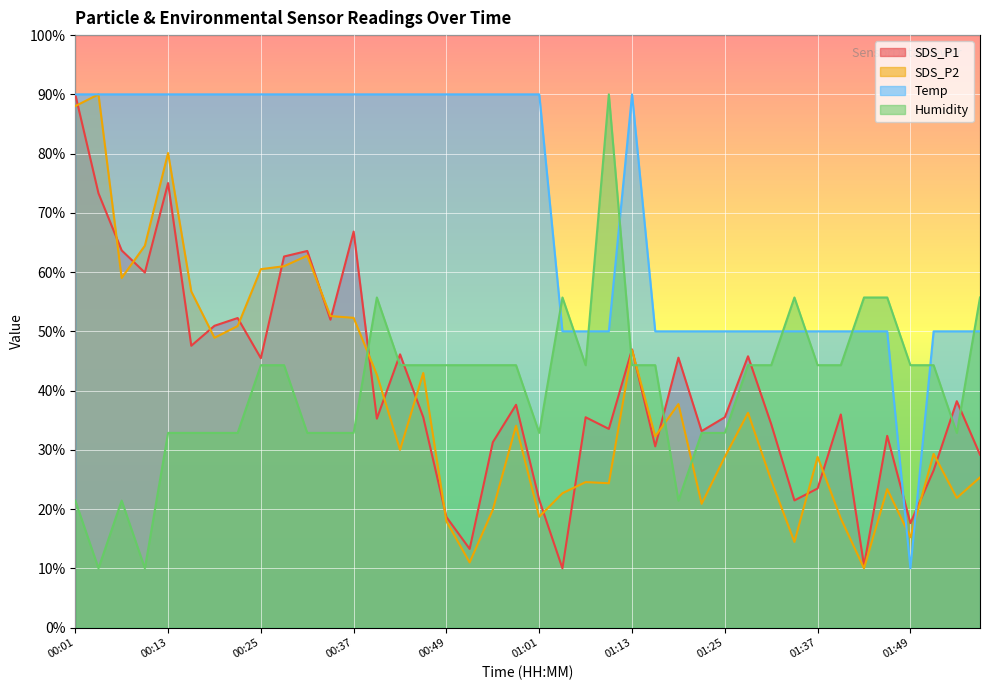

What is the maximum value for Temp?

90.0